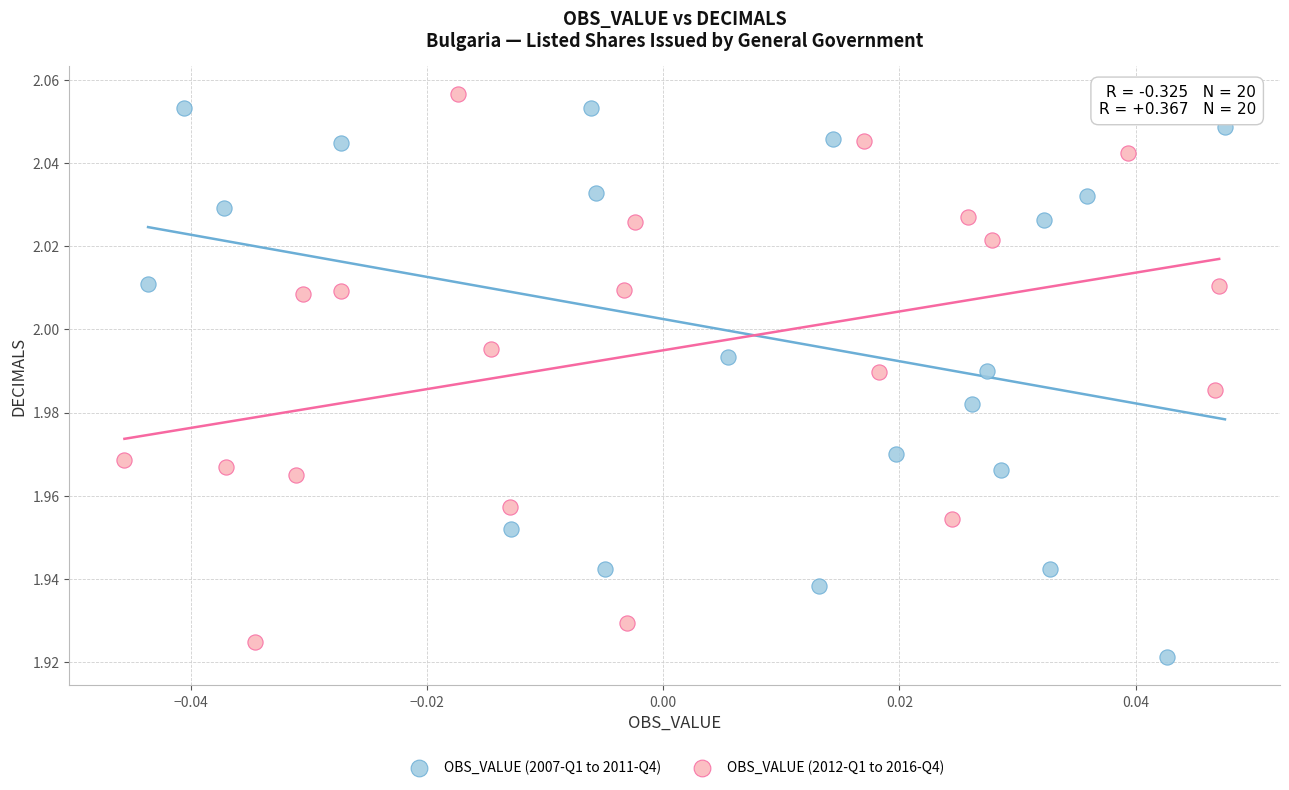

Which series contains the highest Y value?

OBS_VALUE (2012-Q1 to 2016-Q4)